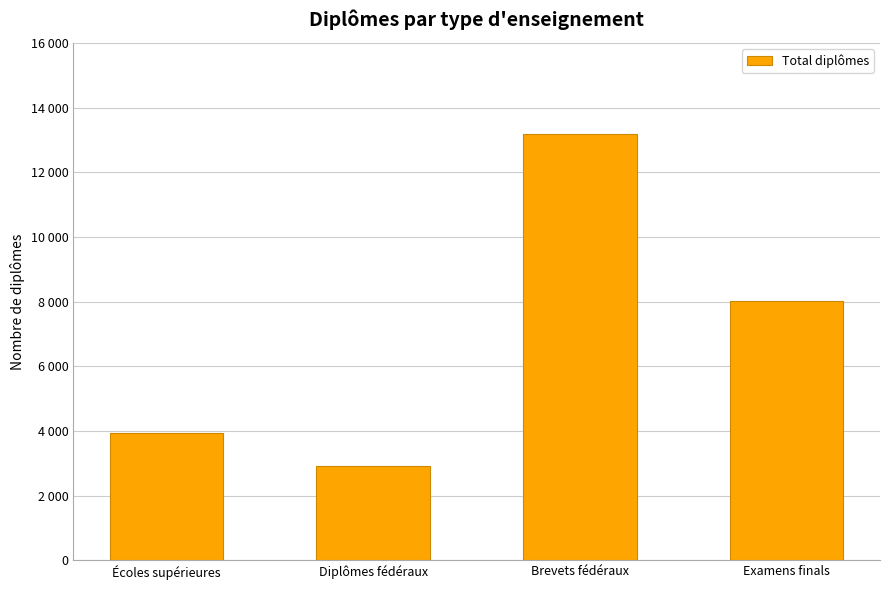

What is the greatest value displayed?

13180